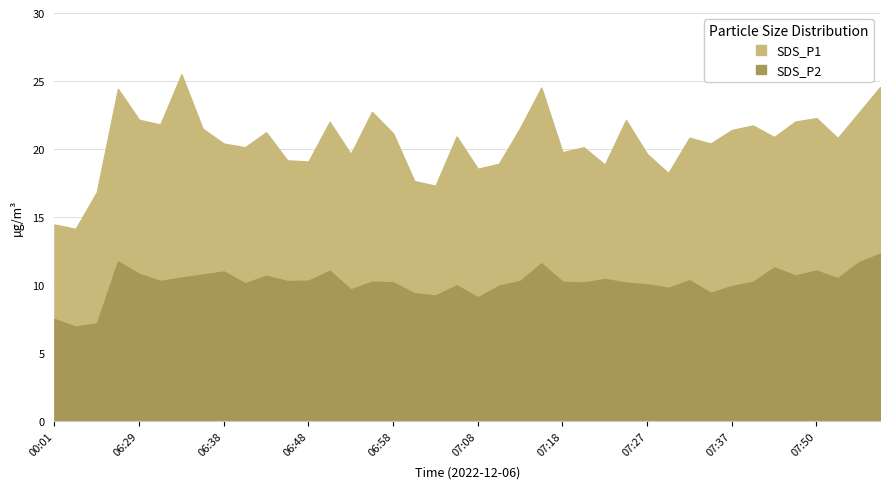

Rank the categories by SDS_P1 value from highest to lowest.

06:33, 07:57, 07:15, 06:26, 06:55, 07:55, 07:50, 06:29, 07:25, 07:47, 06:51, 06:31, 07:40, 07:13, 06:36, 07:37, 06:43, 06:58, 07:05, 07:45, 07:32, 07:52, 06:38, 07:35, 06:41, 07:20, 07:18, 06:53, 07:27, 06:46, 06:48, 07:10, 07:23, 07:08, 07:30, 07:00, 07:03, 00:06, 00:01, 00:04